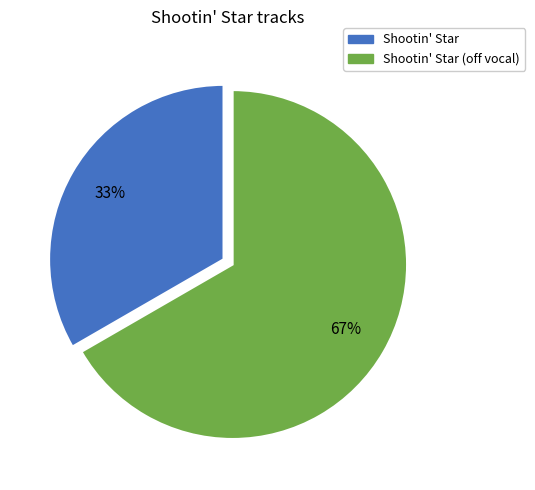

Is there a majority slice in this chart?

Yes